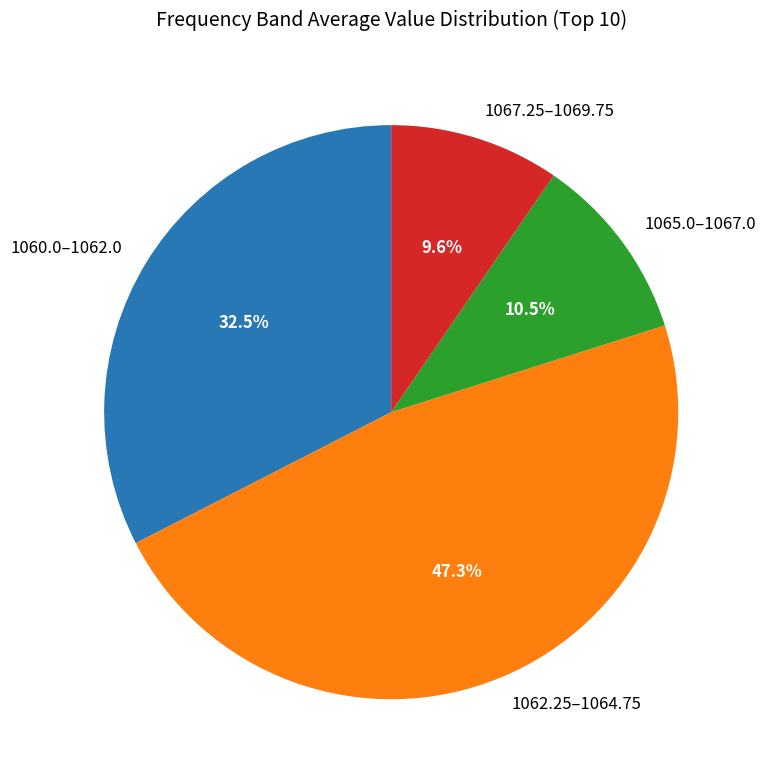

What is the largest slice in the pie chart?

1062.25–1064.75